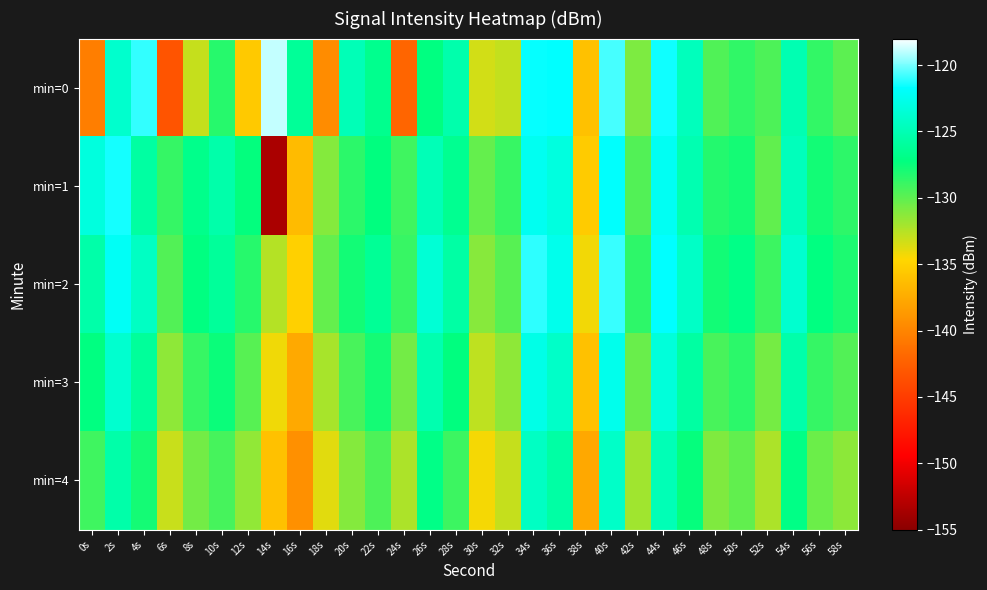

Between 24s and 44s, which is larger?

44s